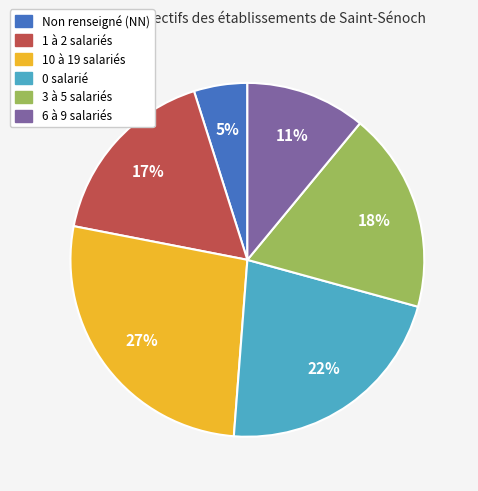

To the nearest percent, what is the average slice percentage?

17%